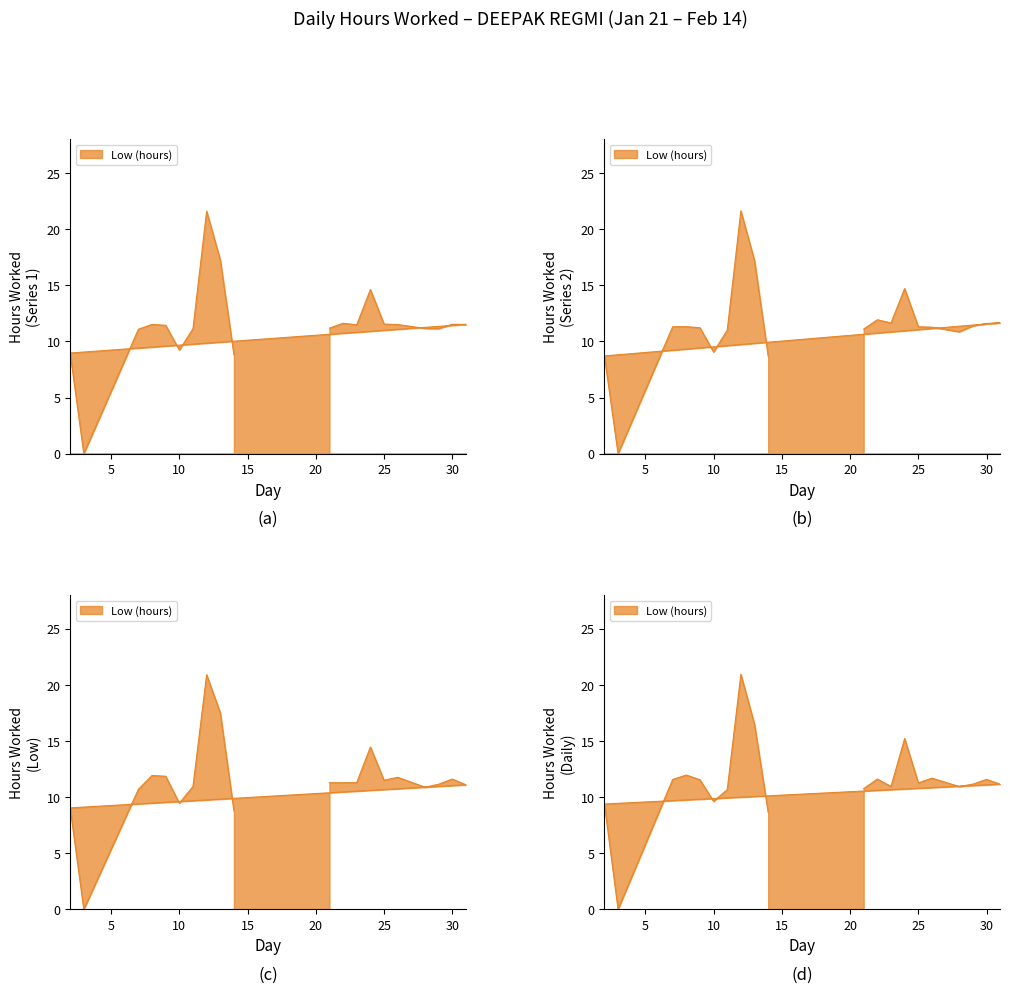

What is the difference between the maximum and minimum values?

21.6